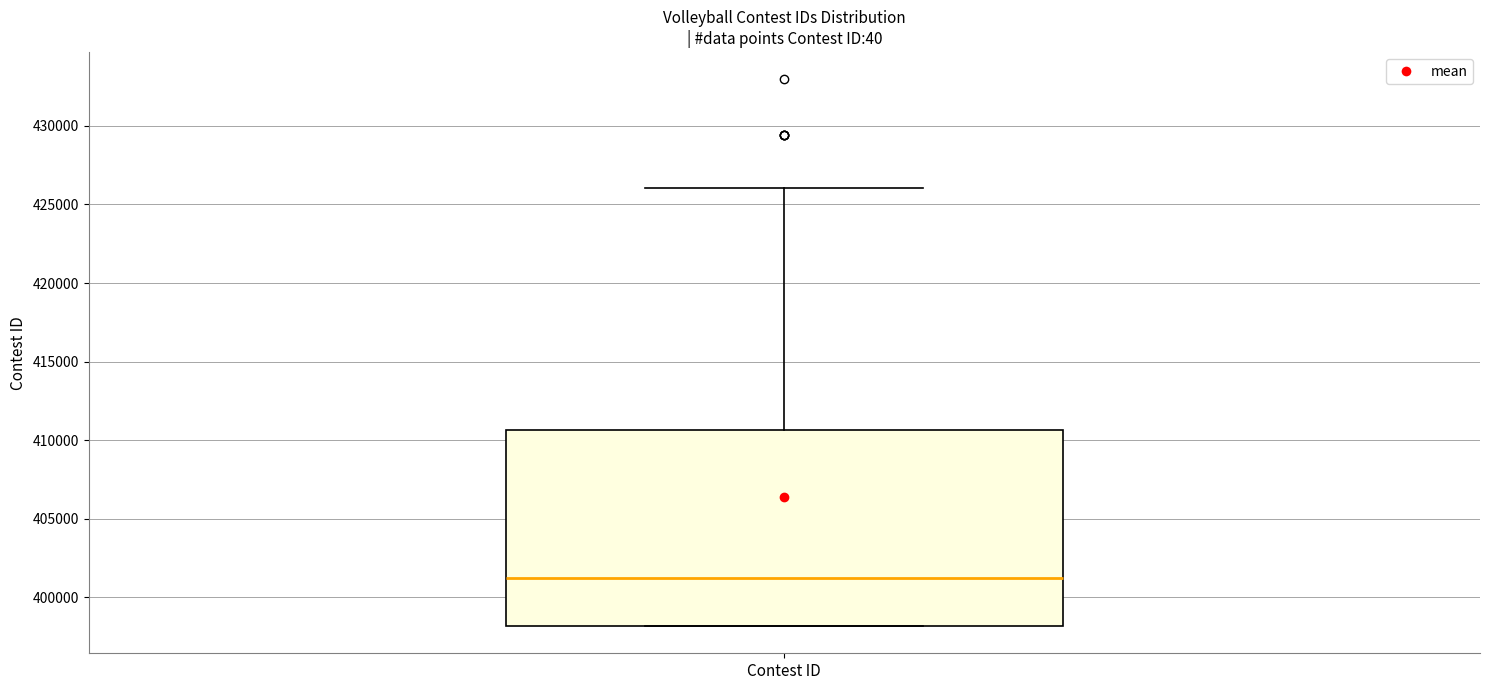

Transcribe this box plot: give where the median line is, the range the box spans, and where the two whiskers end, as read against the y-axis. The values are not printed on the chart, so give them approximately, as read against the axis.

median 401000, box 398000 to 410500, whiskers 398000 to 426000